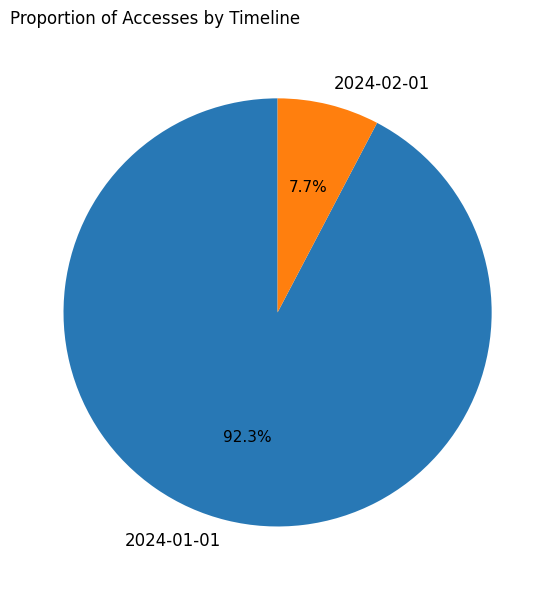

Is 2024-02-01 the majority of the pie?

No